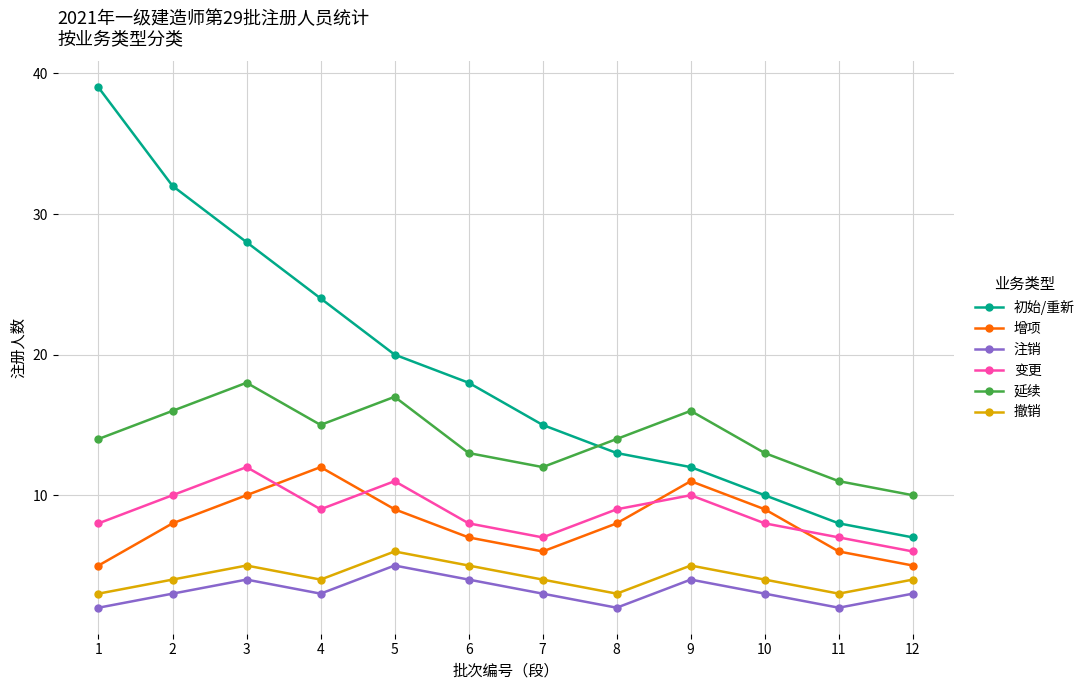

How many interior local valleys does the 变更 series have?

2